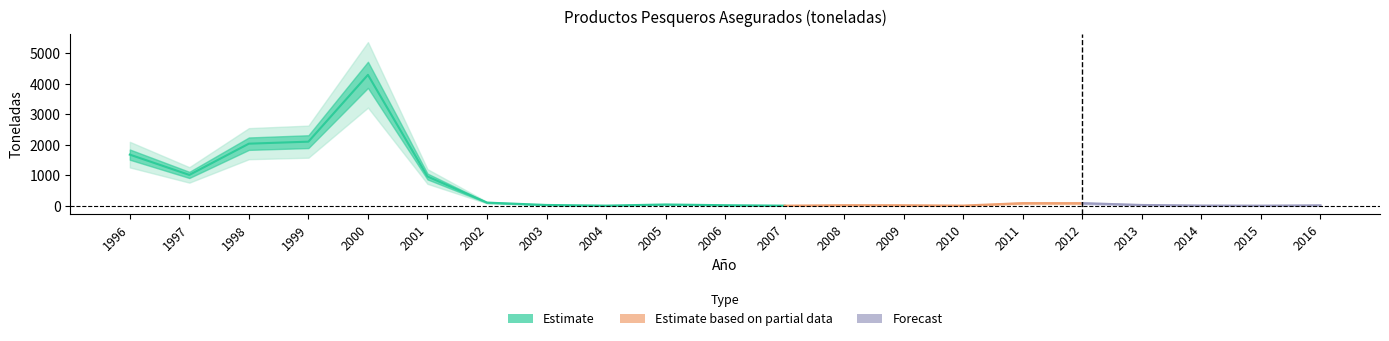

What is the sum of all values?

12578.7